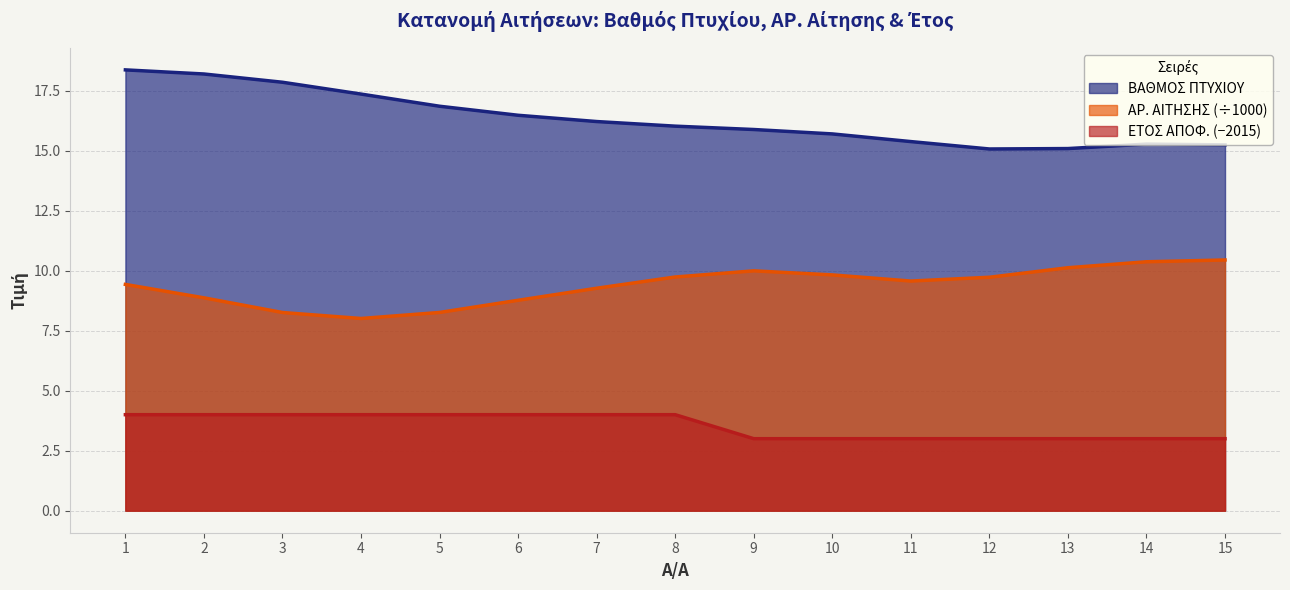

What is the smallest value displayed?

3.0